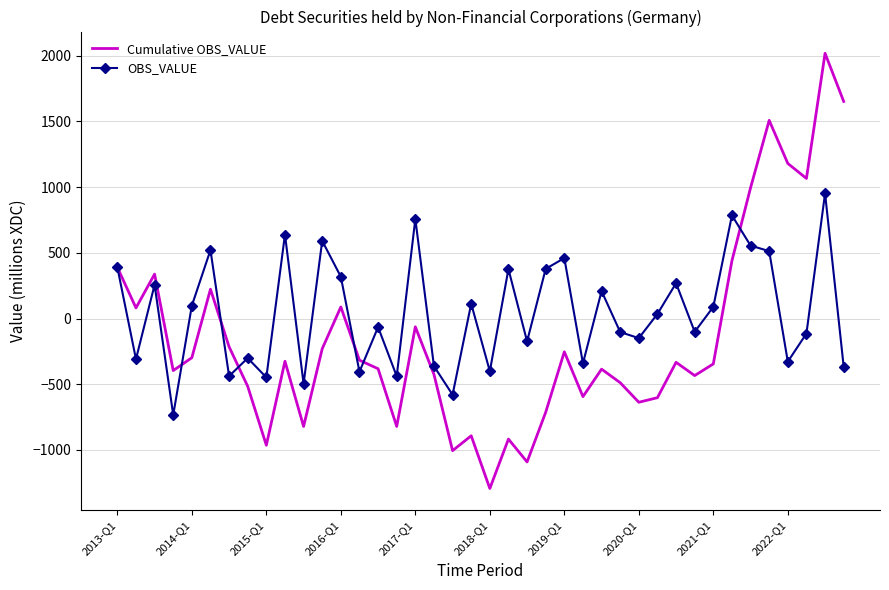

Which series has the largest total across all categories?

OBS_VALUE